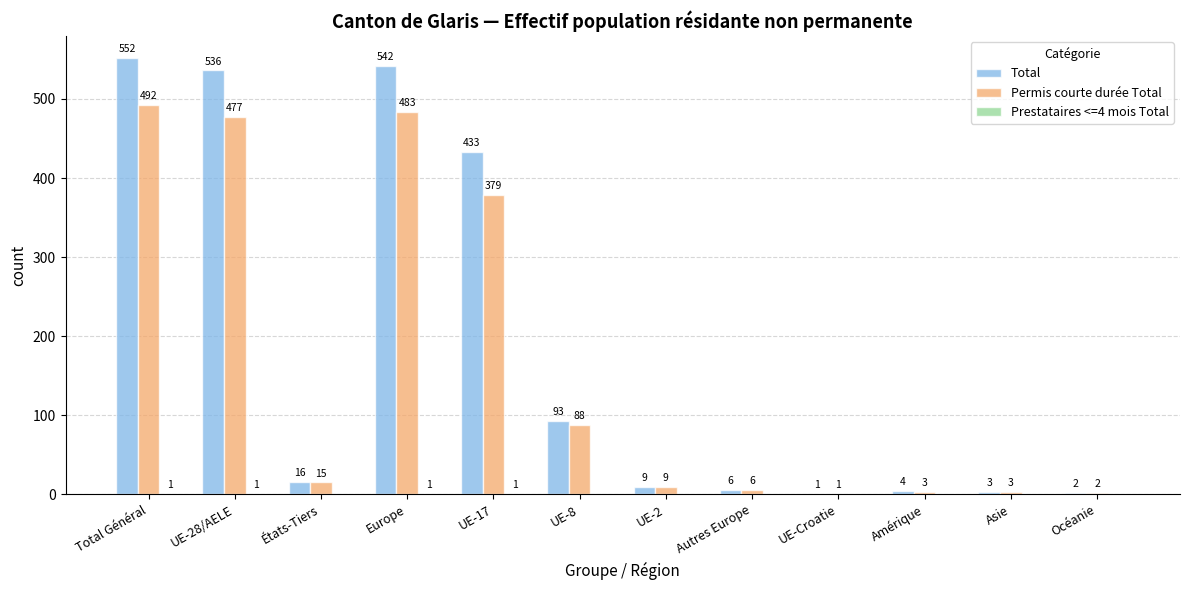

Which series has the widest spread of values?

Total